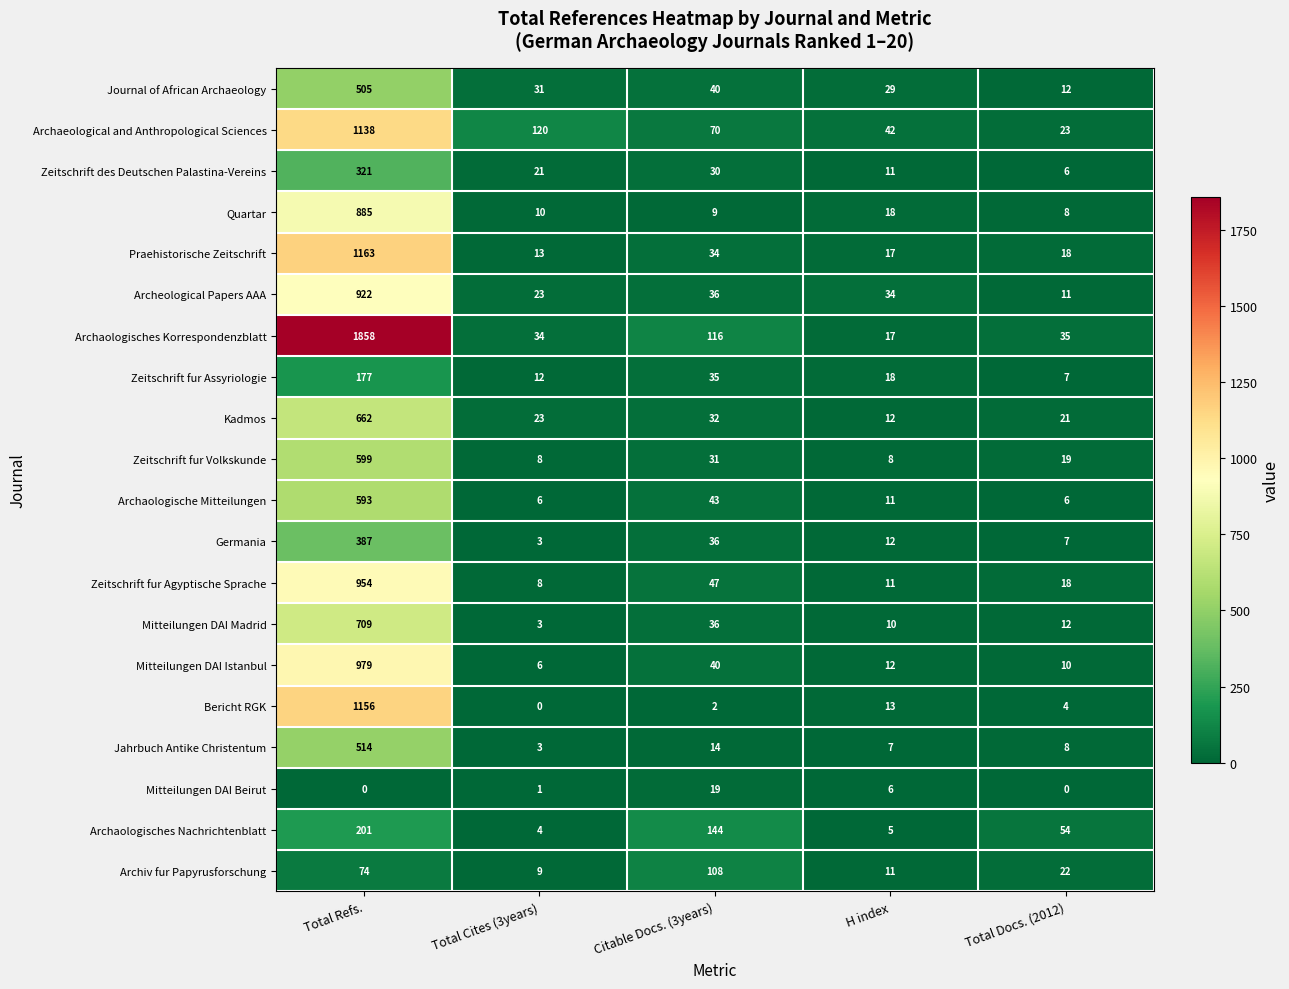

List the series in order of their peak value, lowest first.

Mitteilungen DAI Beirut, Archiv fur Papyrusforschung, Zeitschrift fur Assyriologie, Archaologisches Nachrichtenblatt, Zeitschrift des Deutschen Palastina-Vereins, Germania, Journal of African Archaeology, Jahrbuch Antike Christentum, Archaologische Mitteilungen, Zeitschrift fur Volkskunde, Kadmos, Mitteilungen DAI Madrid, Quartar, Archeological Papers AAA, Zeitschrift fur Agyptische Sprache, Mitteilungen DAI Istanbul, Archaeological and Anthropological Sciences, Bericht RGK, Praehistorische Zeitschrift, Archaologisches Korrespondenzblatt